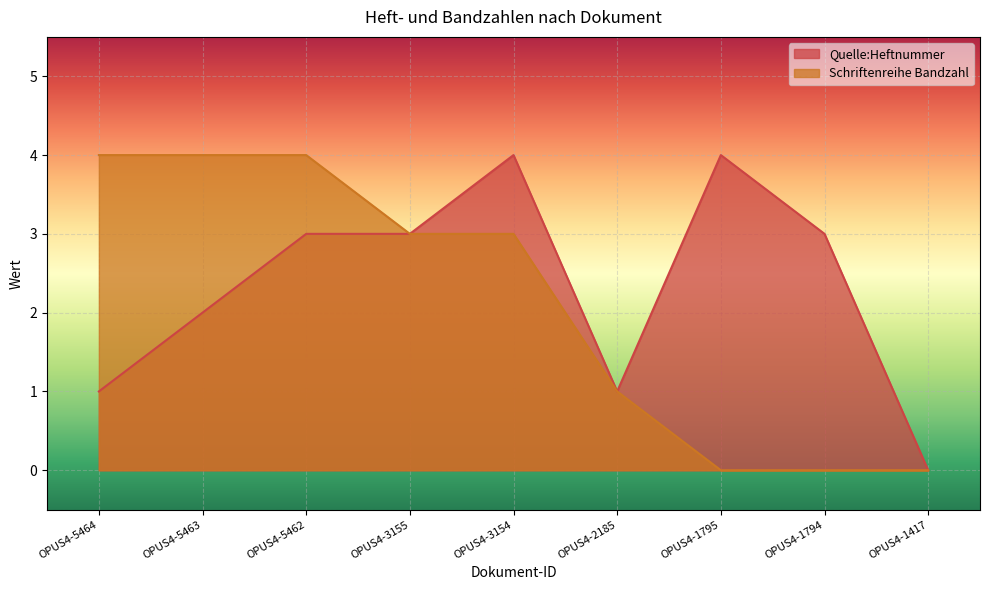

At how many categories does at least one series exceed 2?

7